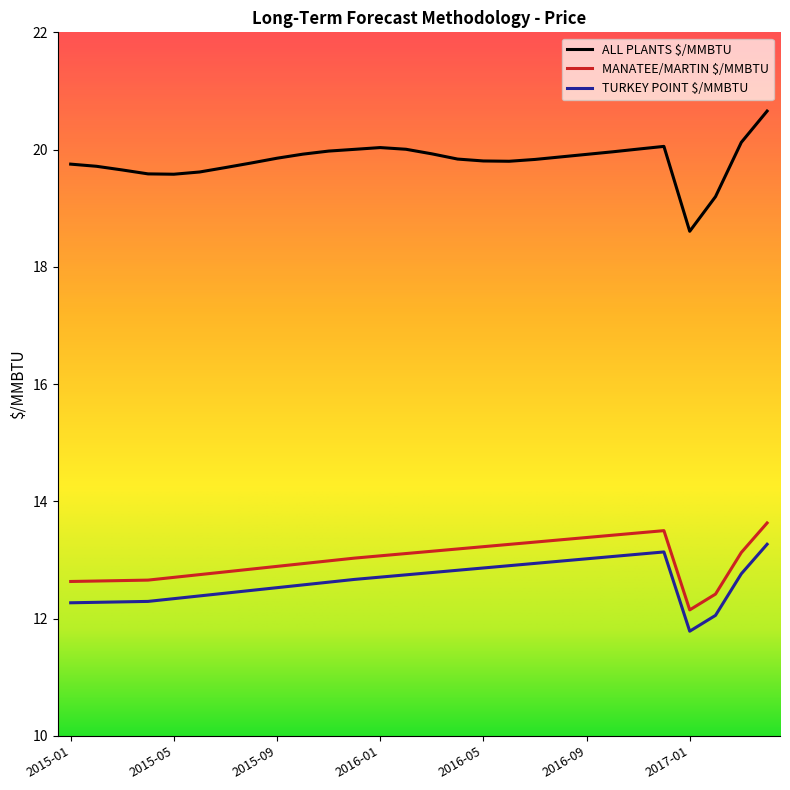

Which series has the largest range (max minus min)?

ALL PLANTS $/MMBTU